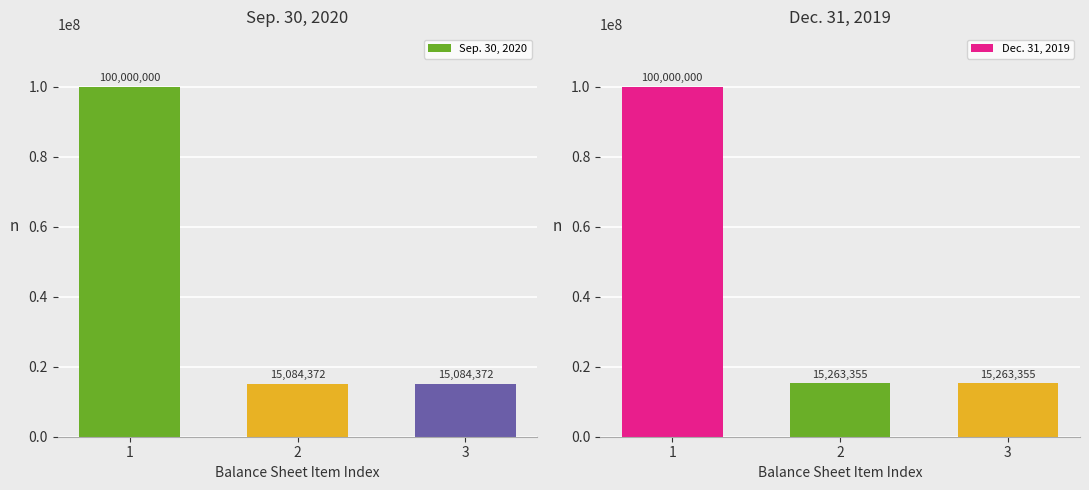

Rank the series by their average value, from lowest to highest.

Sep. 30, 2020, Dec. 31, 2019